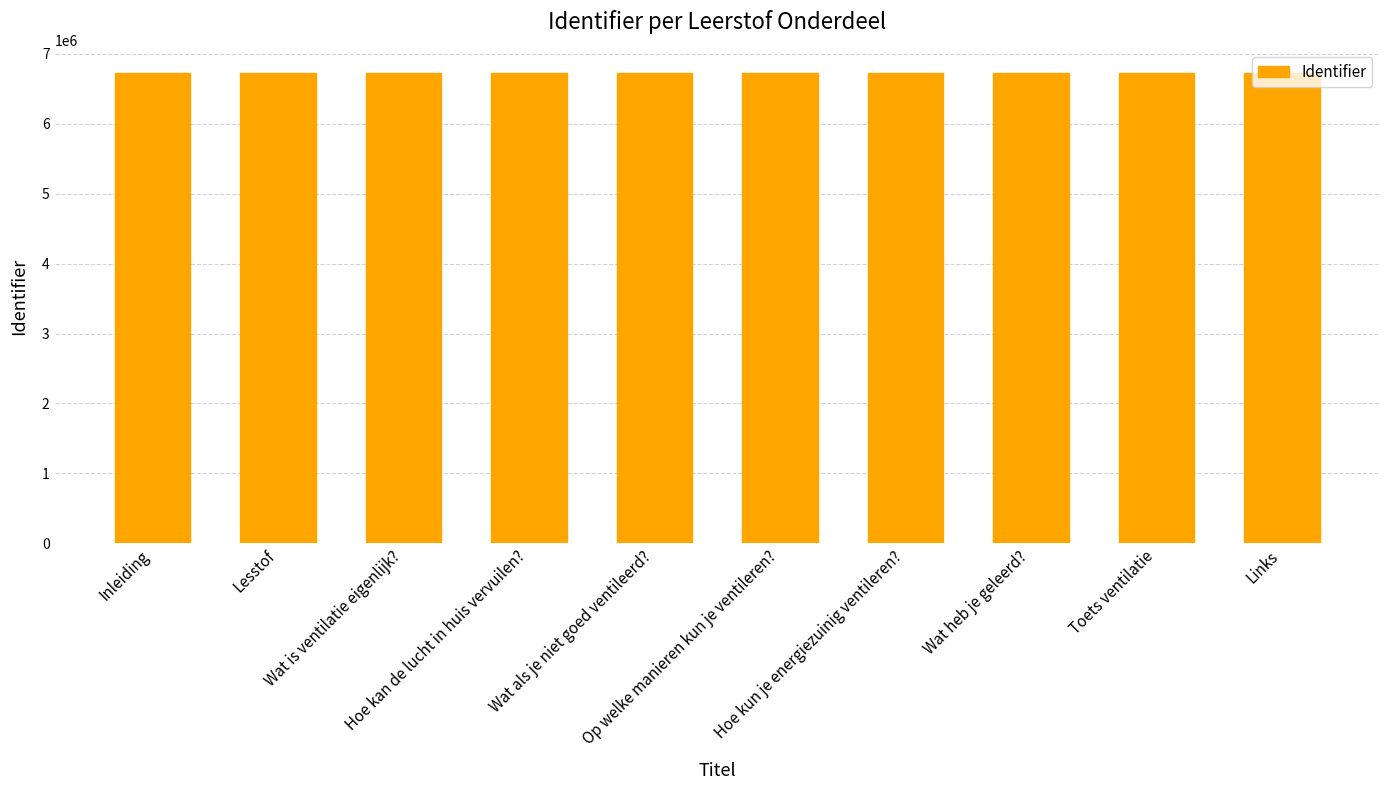

What is the average value?

6720188